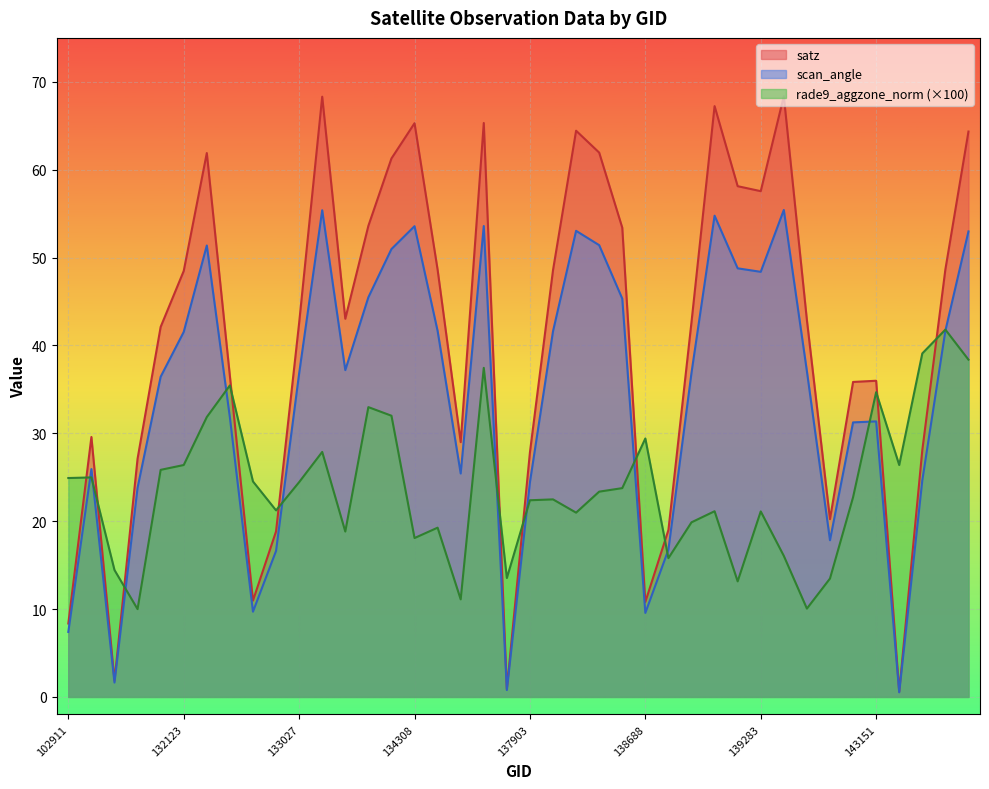

Where is the first local minimum for satz?

103515